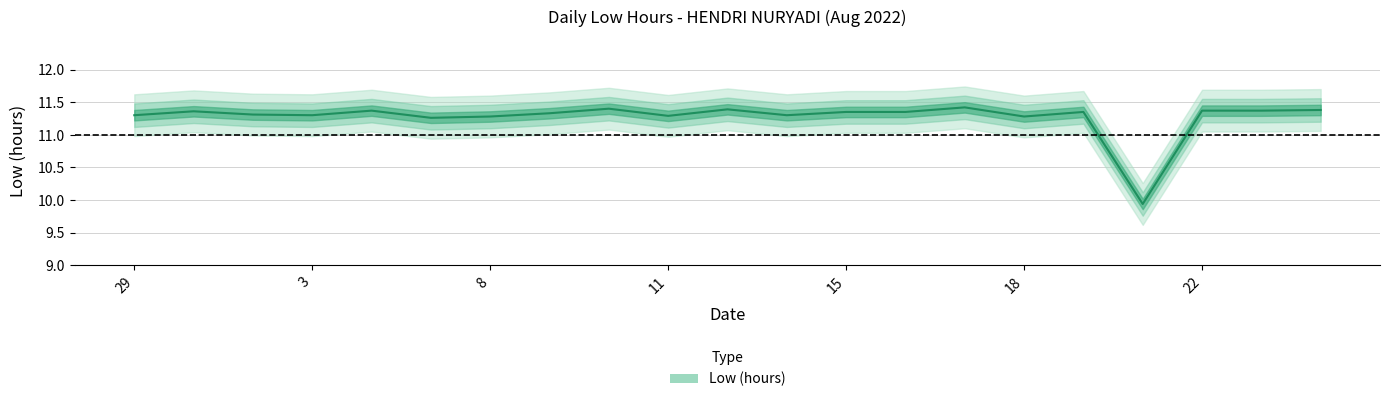

What is the minimum value shown in the chart?

9.9